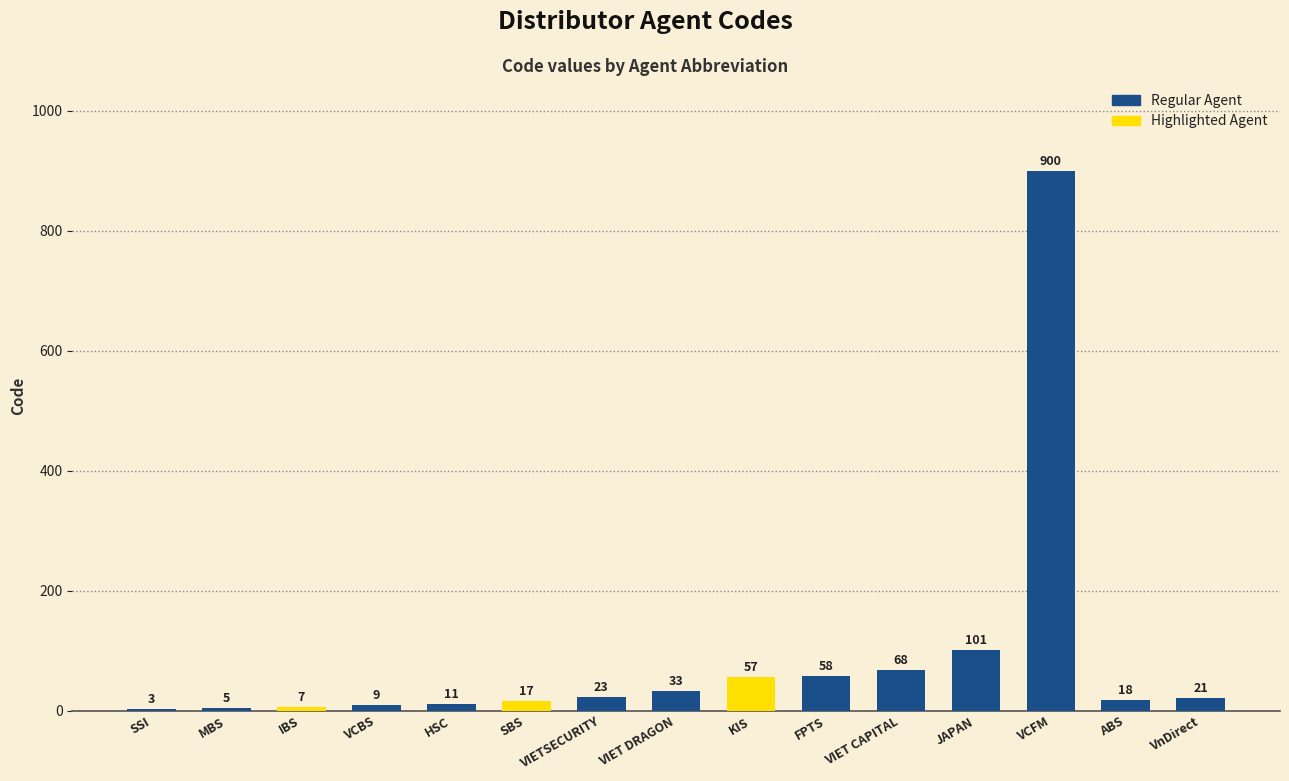

What is the change in value from VIET CAPITAL to VCFM?

+832